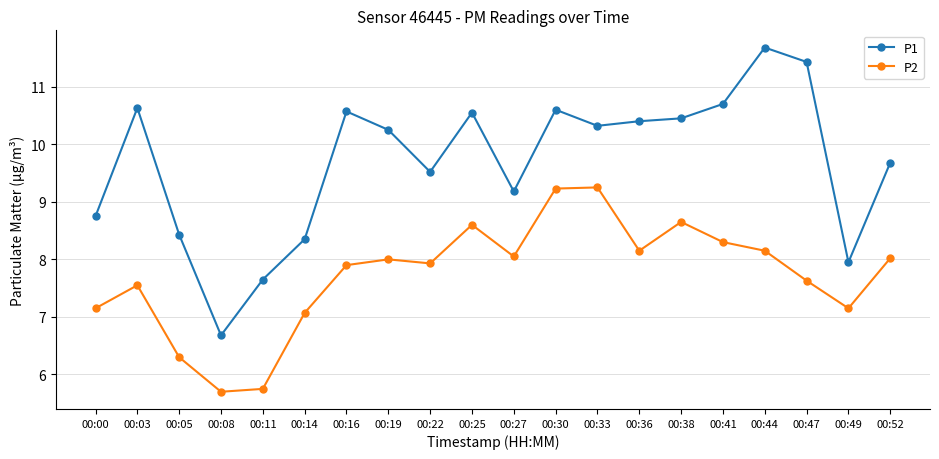

What are all the series names shown in the legend?

P1, P2